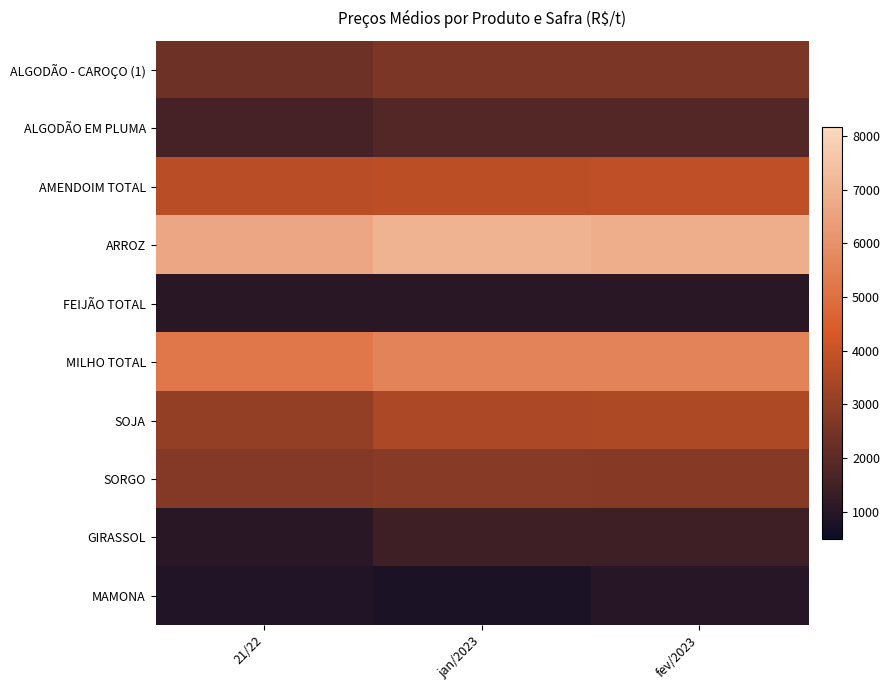

What is the total value across all series at jan/2023?

30464.3